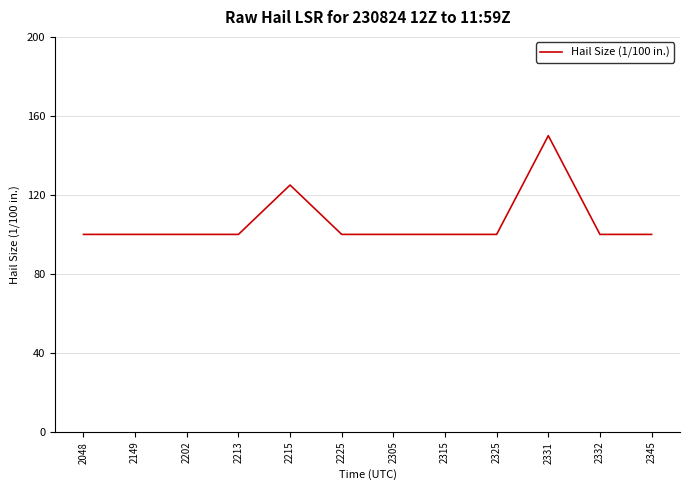

The chart shows a value of 142 at 2325. True or false?

False